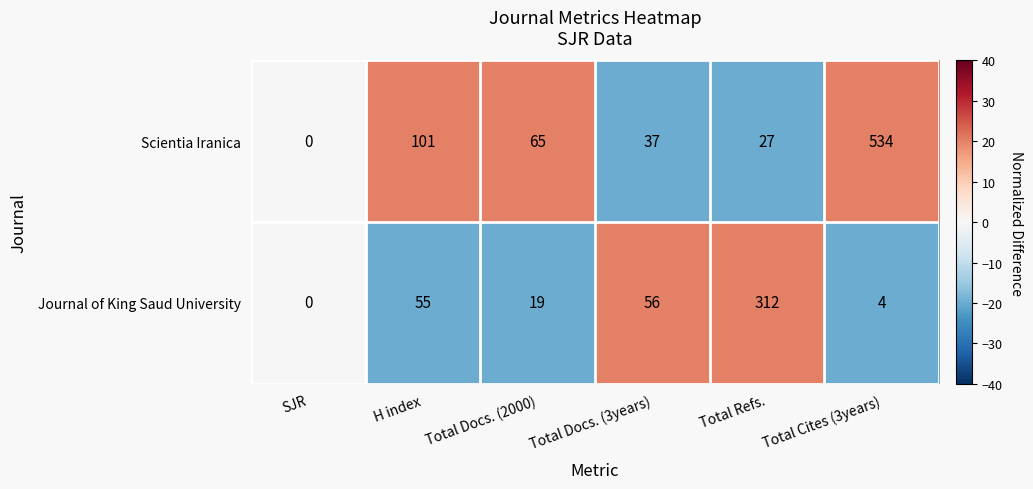

Between Total Docs. (3years) and Total Cites (3years), which series saw the biggest shift?

Scientia Iranica